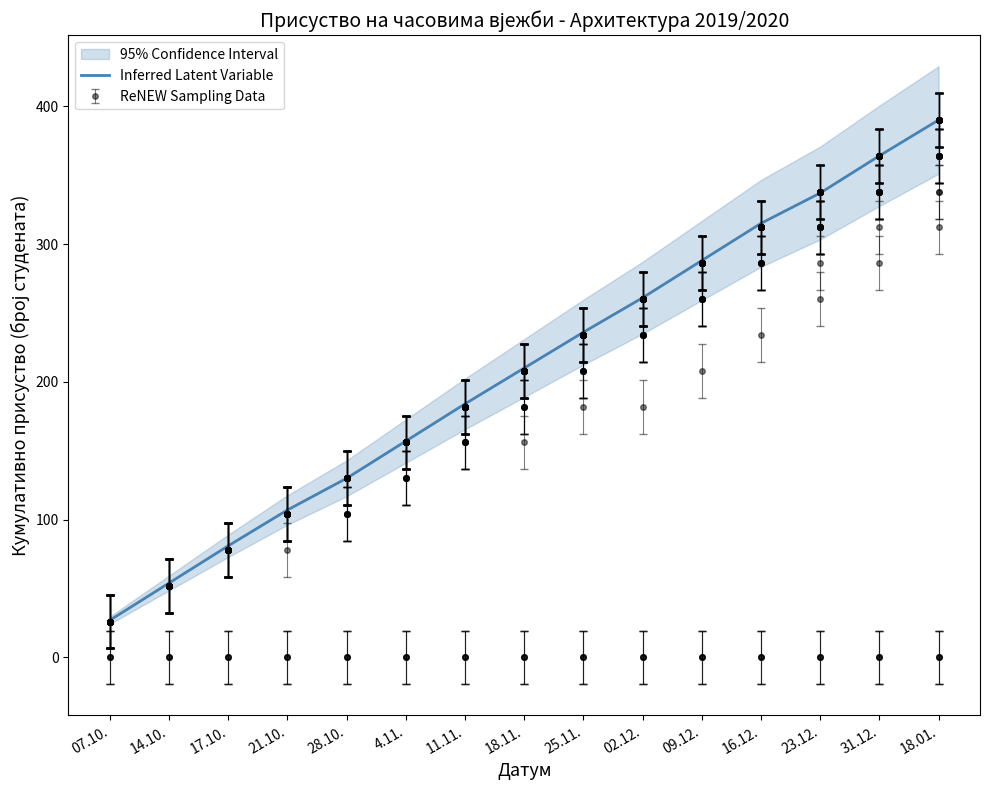

At which category does the chart reach its minimum across all series?

07.10.